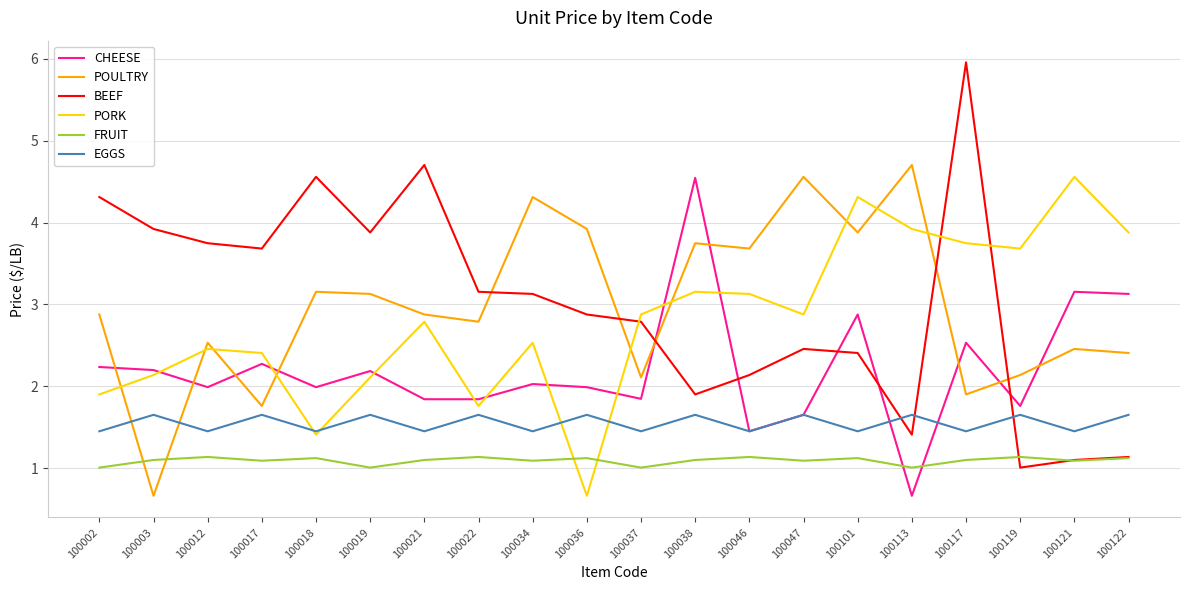

At which category is the sum across all series the highest?

100117